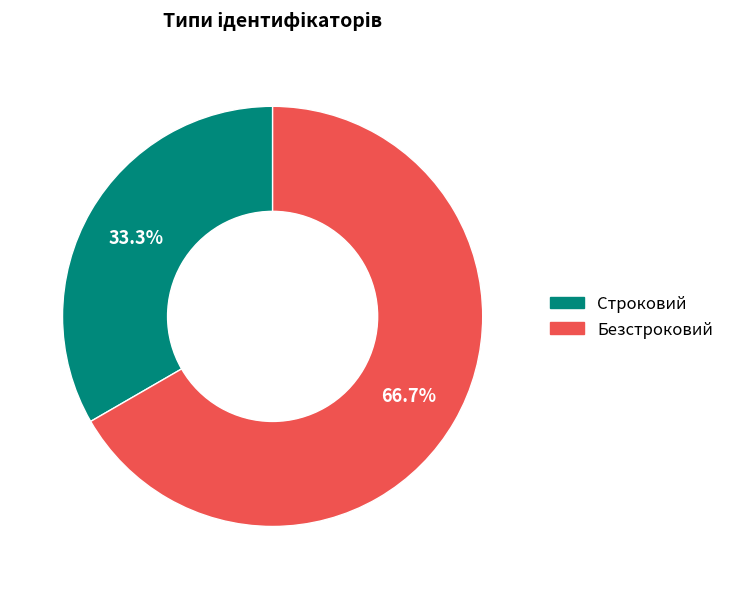

To the nearest percent, what is the difference between the Безстроковий and Строковий slice percentages?

33%